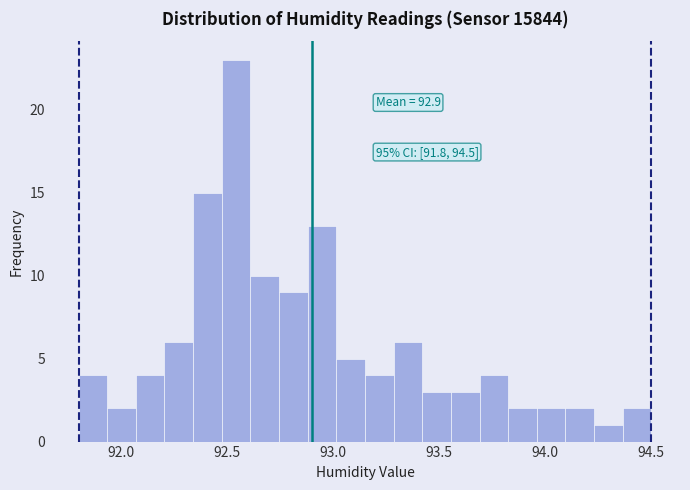

Around what value on the x-axis is the tallest bar? Give the approximate position of its centre, as read against the axis.

92.55